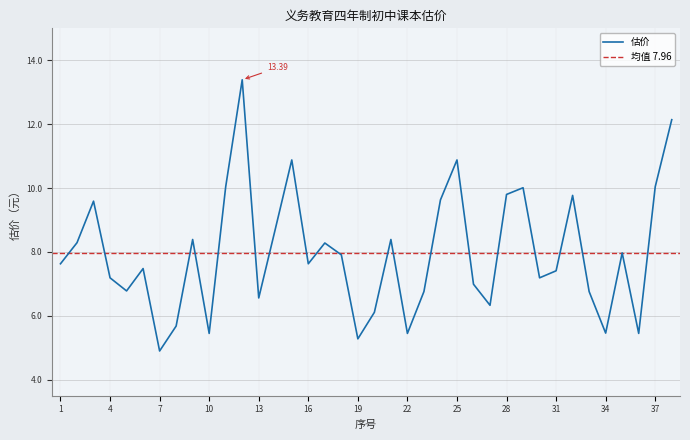

Where is the data nearest to the value 9?

14